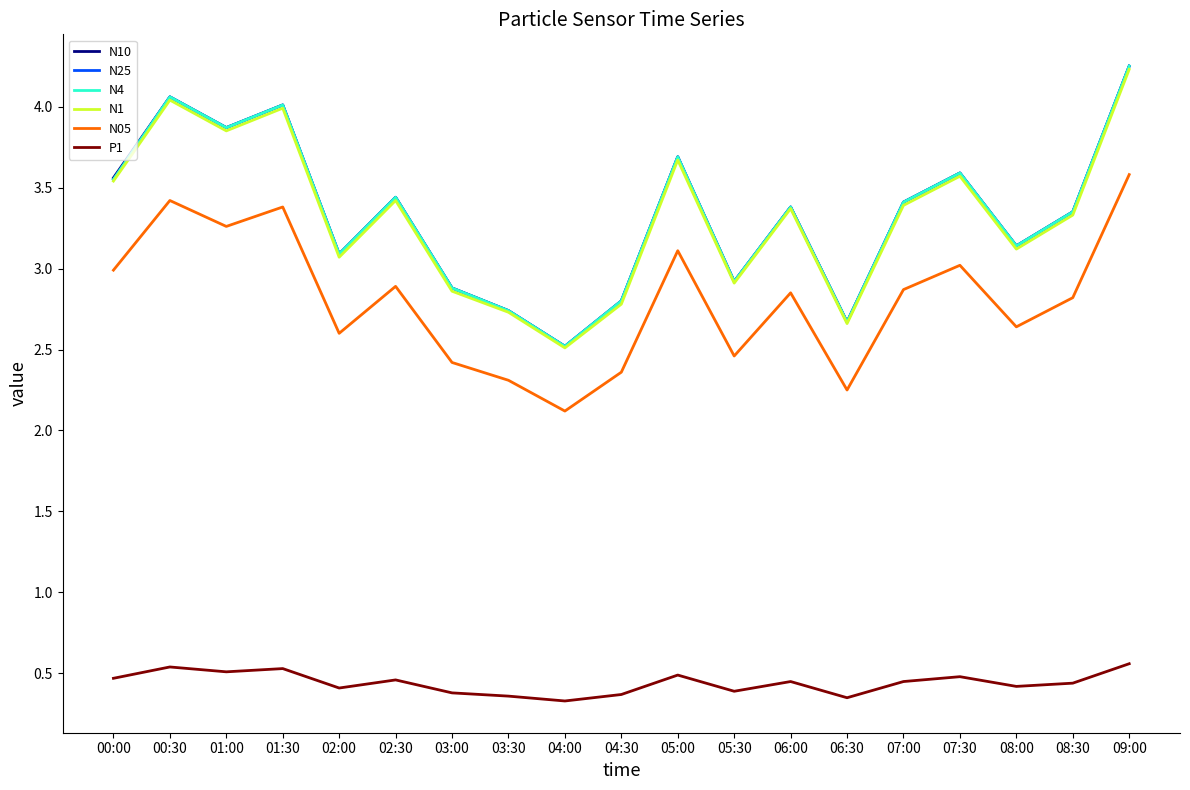

What value does the N1 series have at 05:30?

2.9